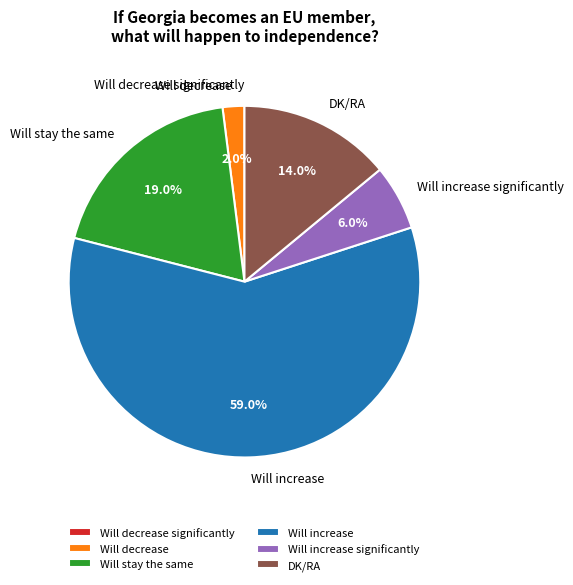

To the nearest percent, what percentage of the pie is Will stay the same?

19%